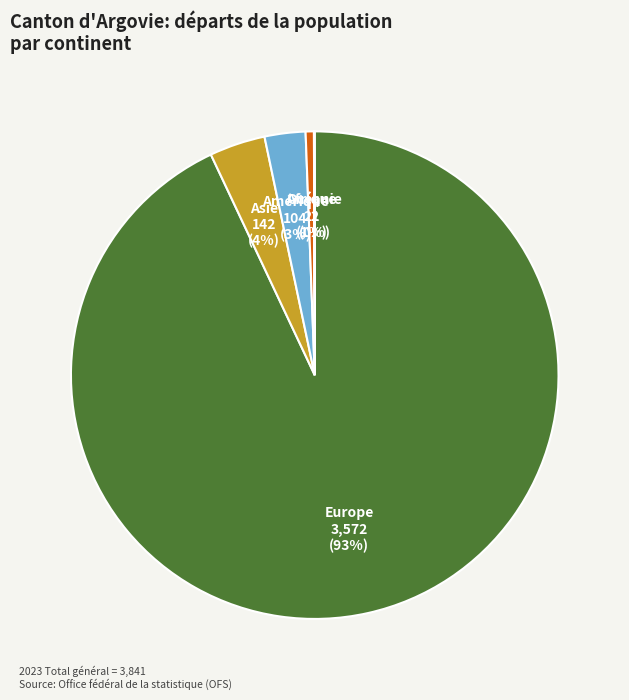

Which category has the biggest portion of the pie?

Europe